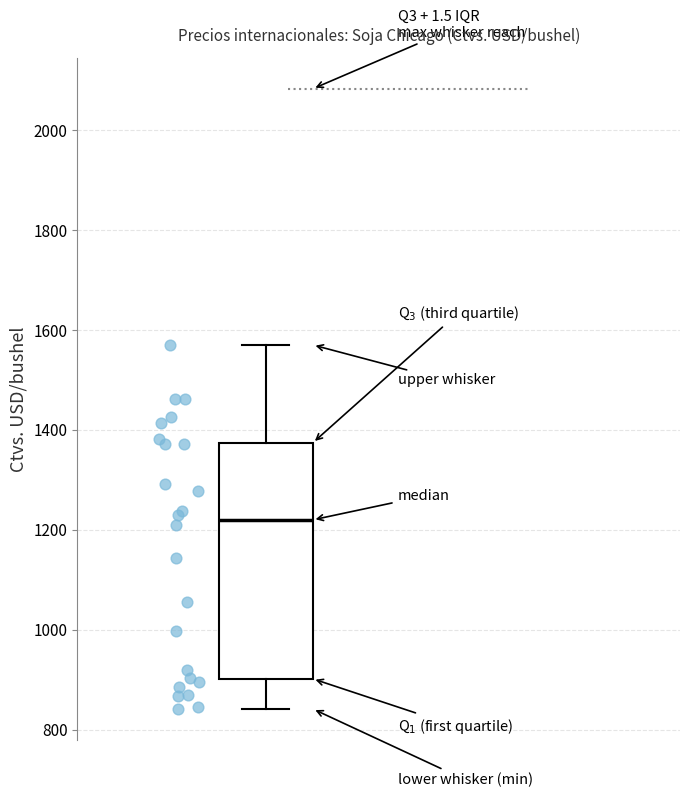

Transcribe this box plot: give where the median line is, the range the box spans, and where the two whiskers end, as read against the y-axis. The values are not printed on the chart, so give them approximately, as read against the axis.

median 1220, box 900 to 1380, whiskers 840 to 1580